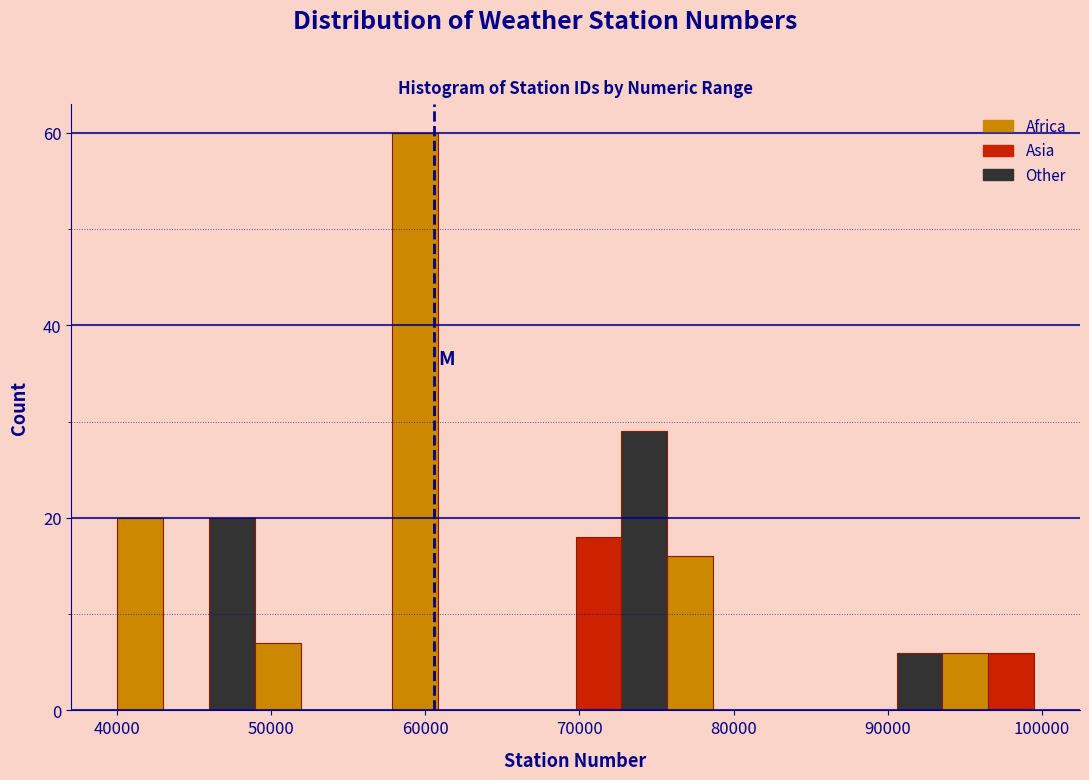

Read against the x-axis, roughly where is the centre of the tallest bar?

59000